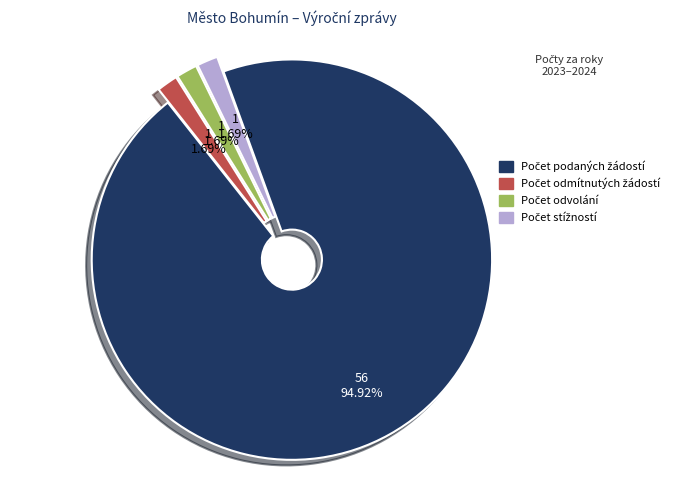

Does any single category account for the majority?

Yes